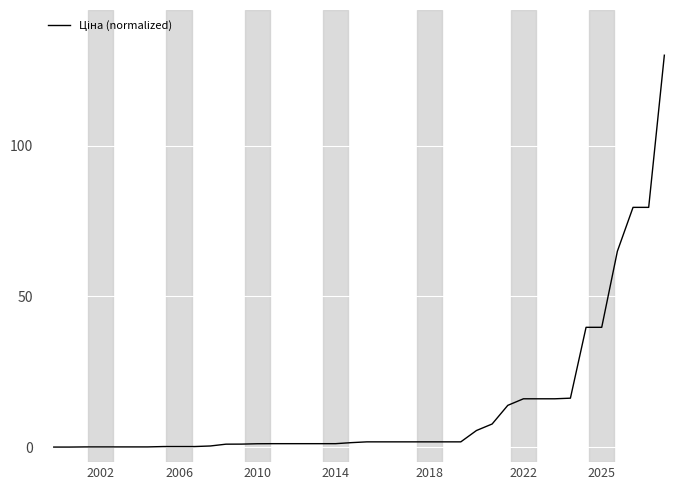

What is the difference between the maximum and minimum values?

130.0